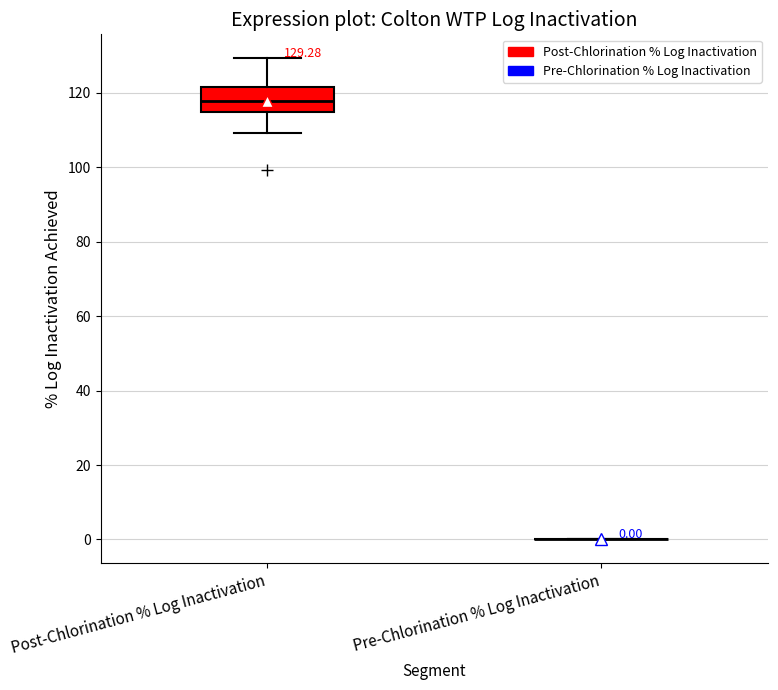

Which box is the tallest, from its lower edge to its upper edge?

Post-Chlorination % Log Inactivation